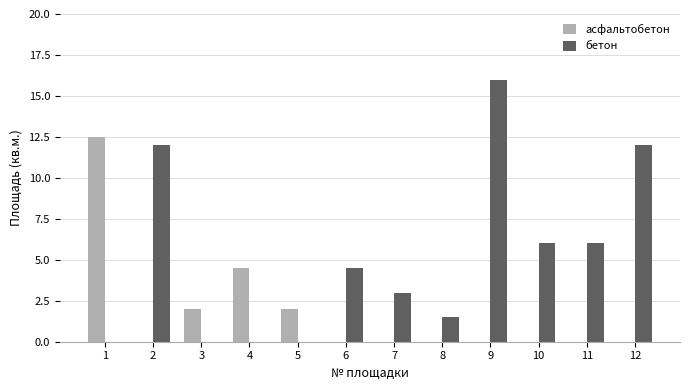

The value of асфальтобетон at 1 is 12.5. True or false?

True